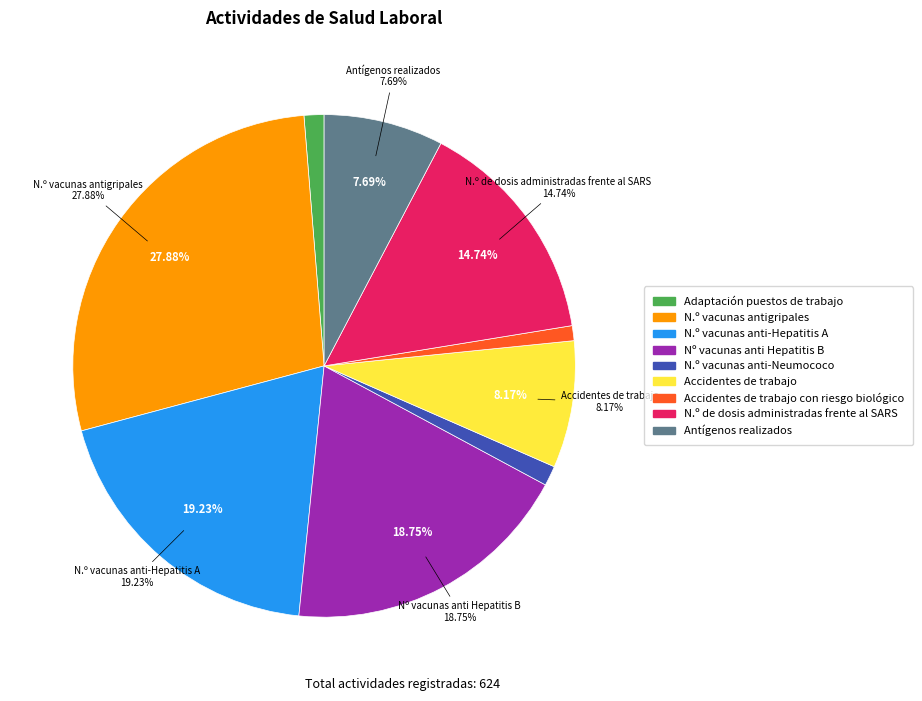

Is there any slice that represents more than half of the pie?

No